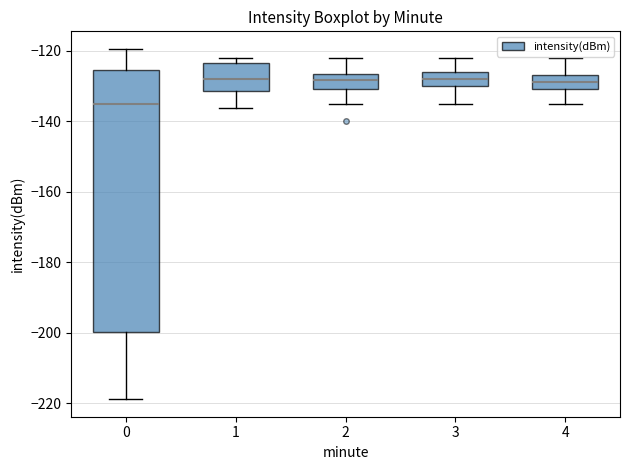

Reading left to right, transcribe this box plot: for each box, give where its median line is, the range the box spans, and where its two whiskers end, as read against the y-axis. The values are not printed on the chart, so give them approximately, as read against the axis.

0: median -134, box -200 to -126, whiskers -218 to -120
1: median -128, box -132 to -124, whiskers -136 to -122
2: median -128, box -130 to -126, whiskers -134 to -122
3: median -128, box -130 to -126, whiskers -134 to -122
4: median -128, box -130 to -126, whiskers -134 to -122